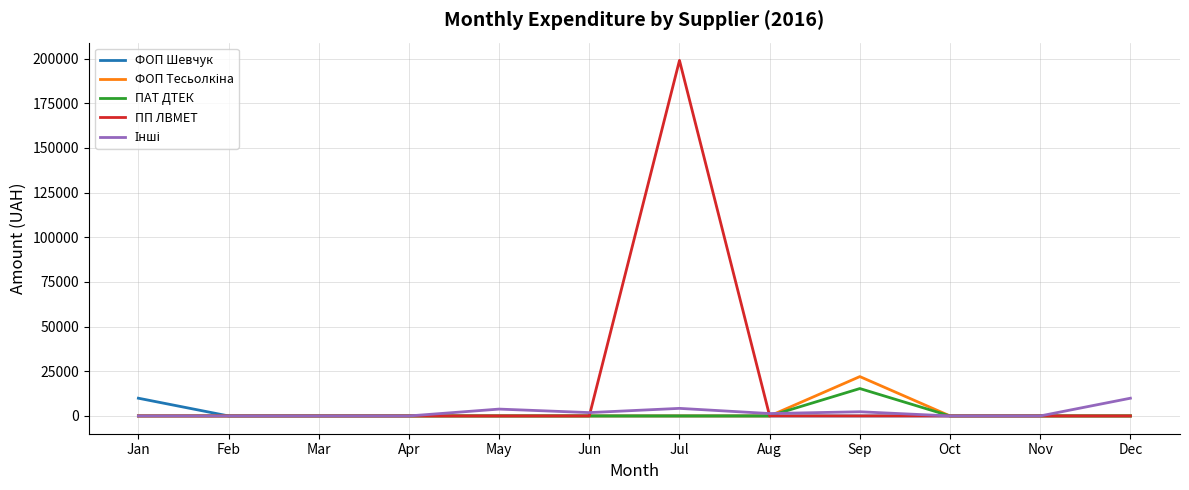

Which series has the widest spread of values?

ПП ЛВМЕТ